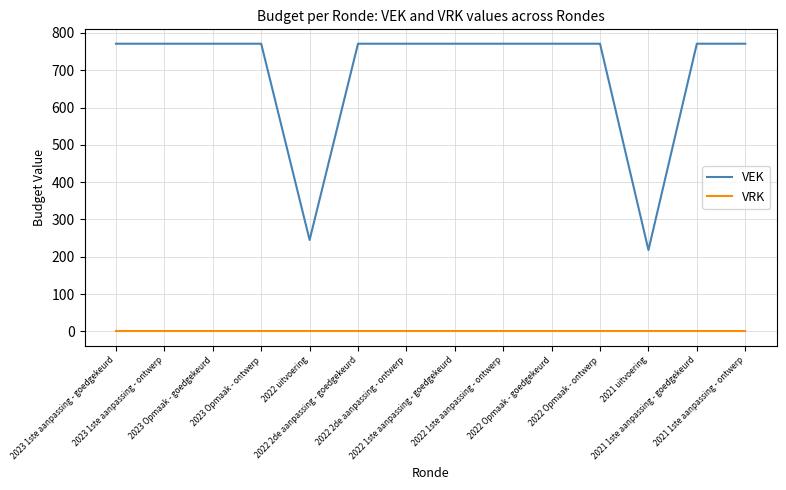

True or false: VEK and VRK cross at least once.

False